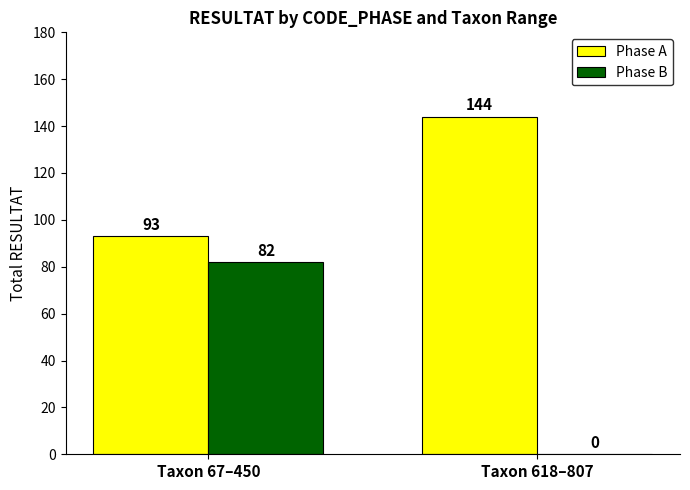

What is the difference between the Phase A values at Taxon 67–450 and Taxon 618–807?

51